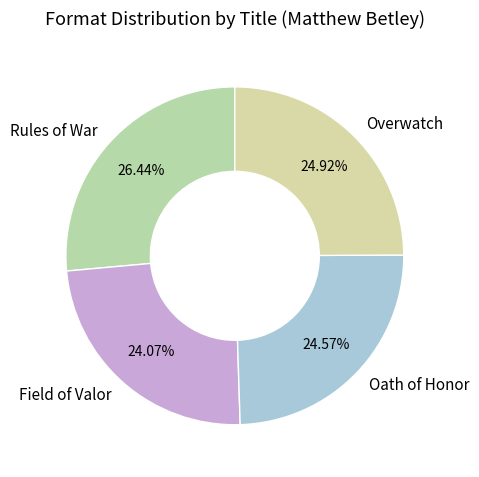

How many slices are in this pie chart?

4